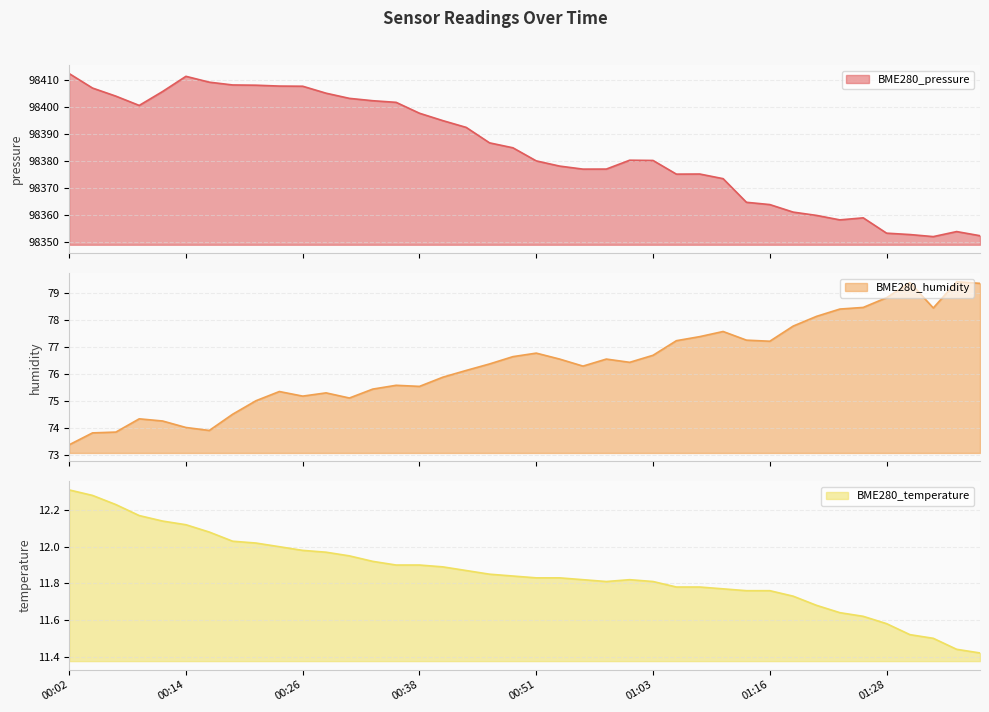

What position from the right is 01:03?

15